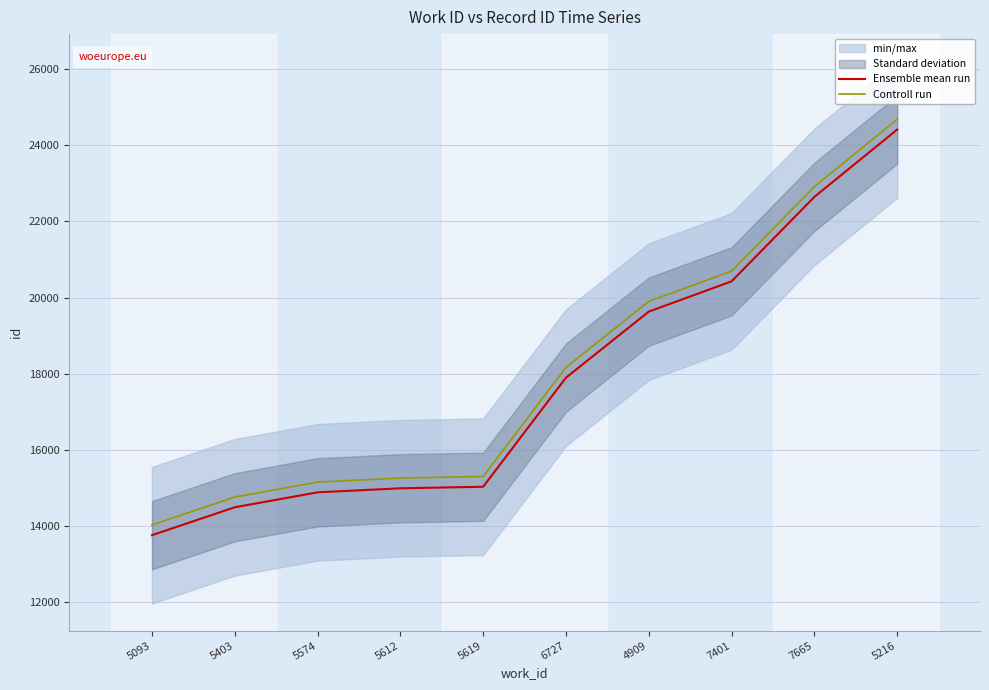

True or false: Ensemble mean run and Controll run cross at least once.

False